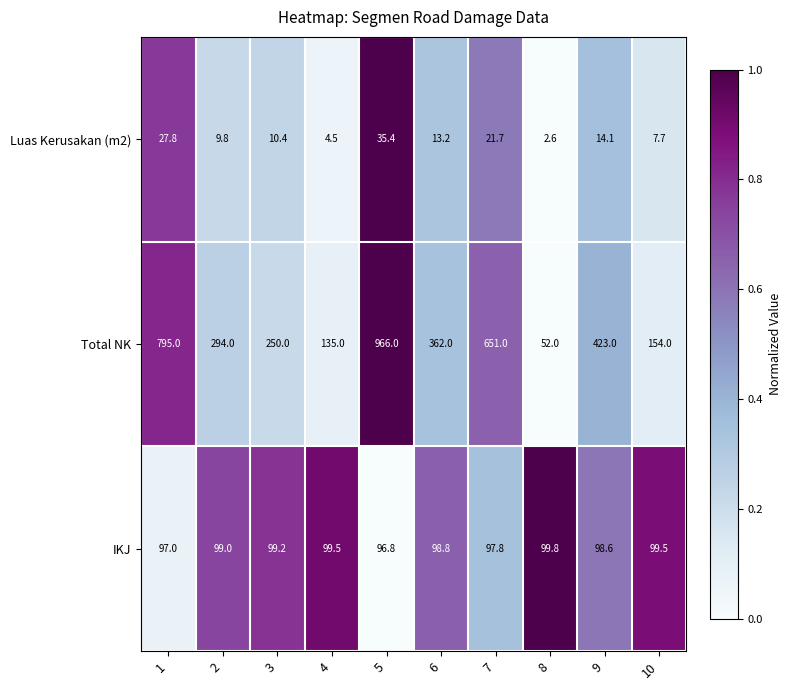

What is the total value across all series at 10?

261.2